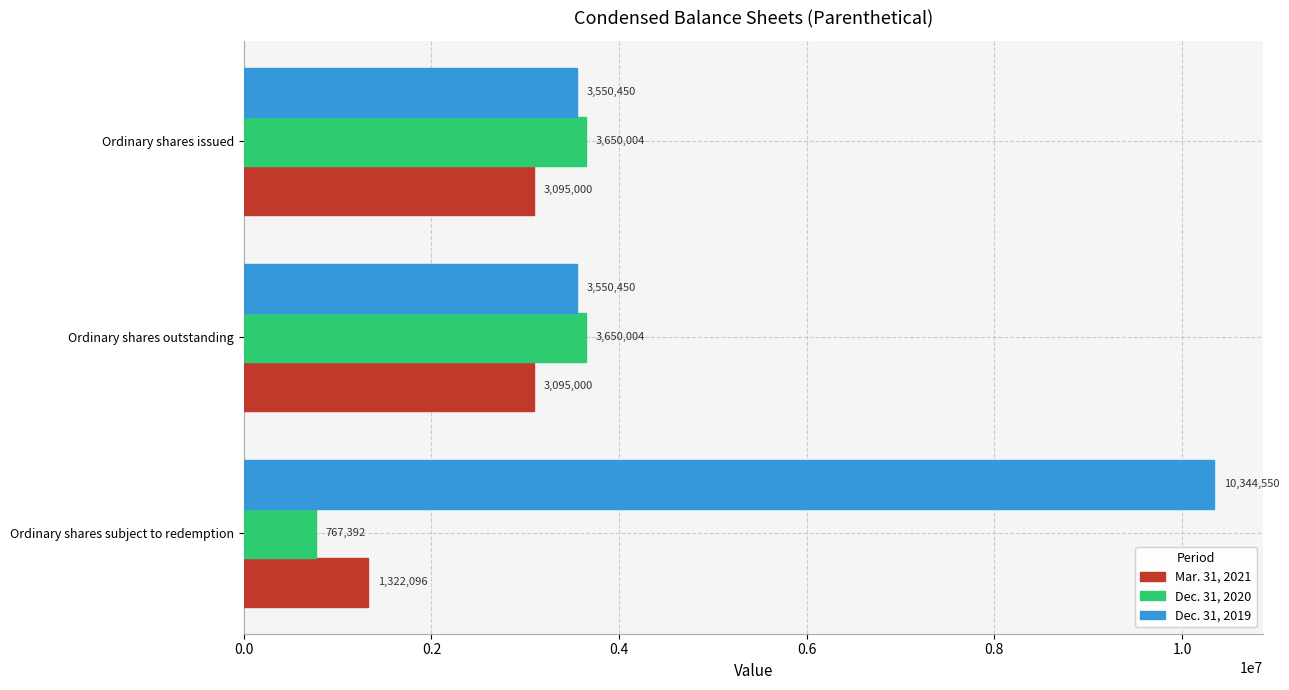

At how many categories does at least one series exceed 2398043?

3